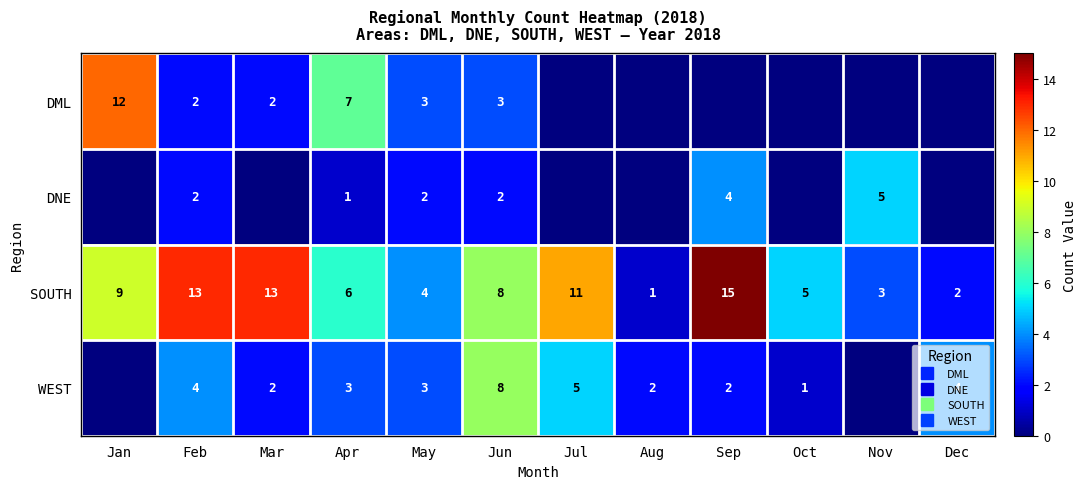

What is the total value across all series at Oct?

6